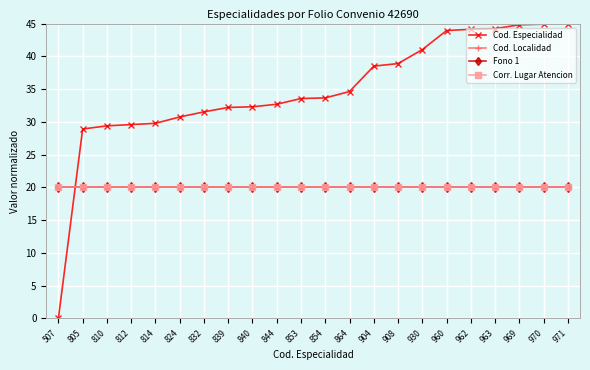

Rank the series by their maximum value, from highest to lowest.

Cod. Especialidad, Cod. Localidad, Fono 1, Corr. Lugar Atencion